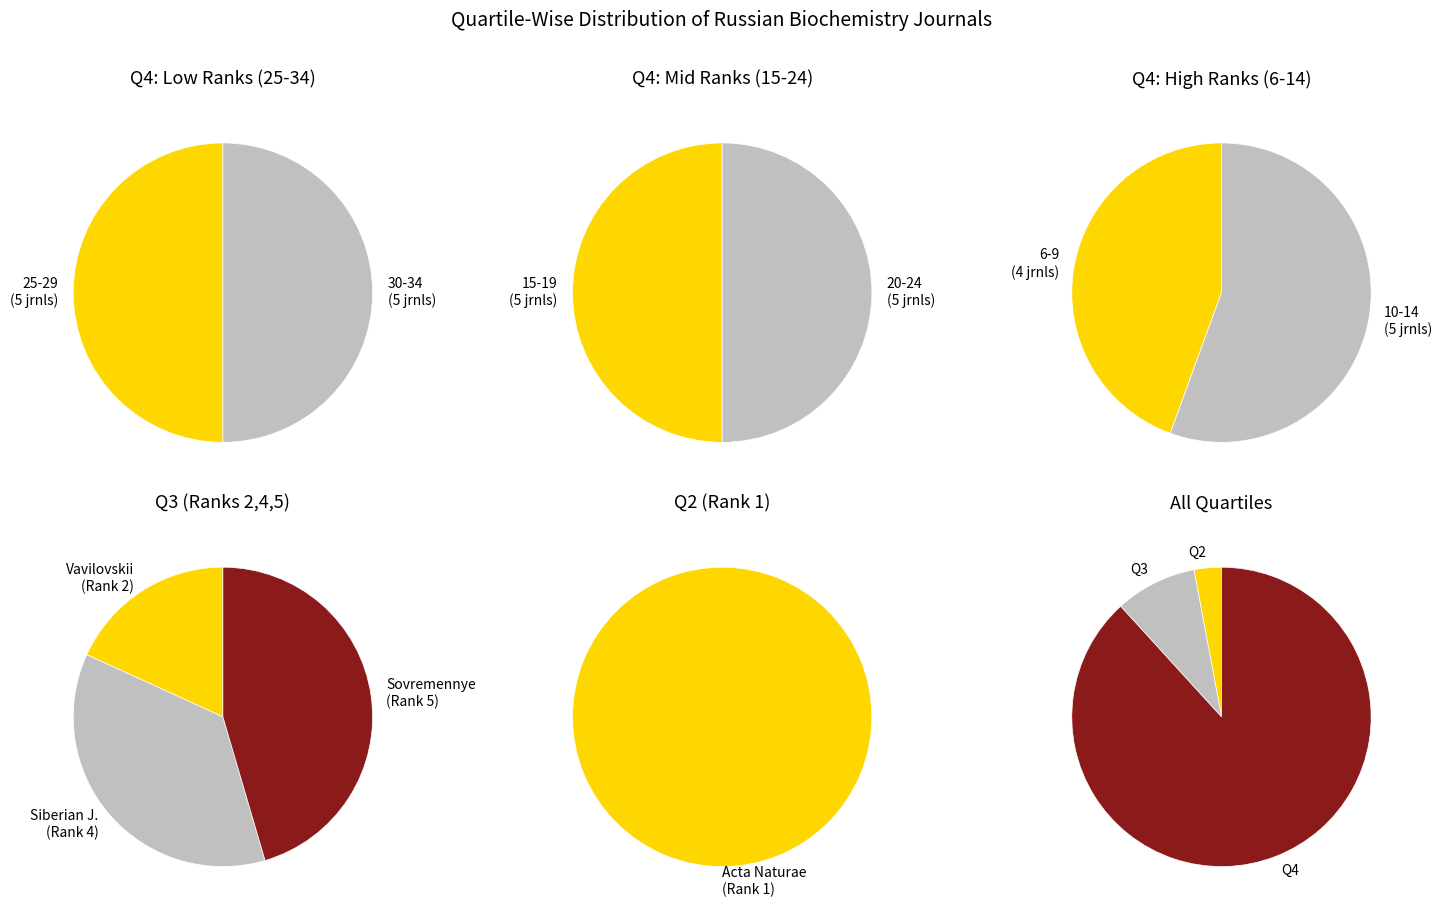

Does Q2 represent more than half of the total?

No